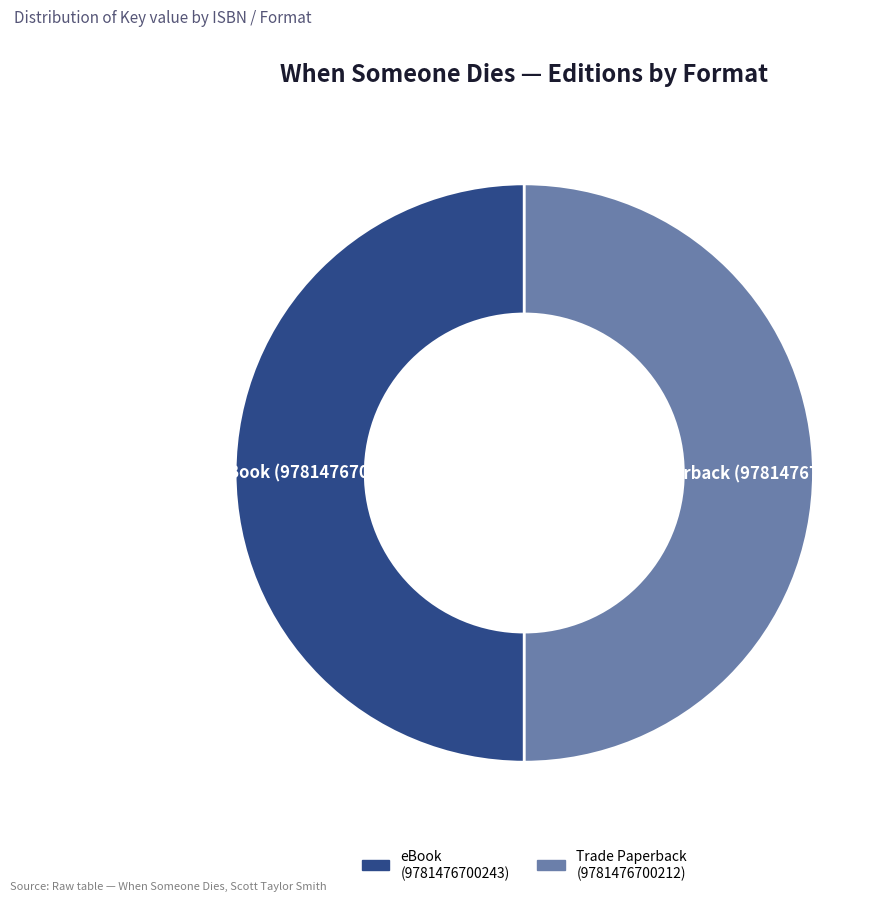

Combined, do eBook (9781476700243) and Trade Paperback (9781476700212) account for over 50%?

Yes